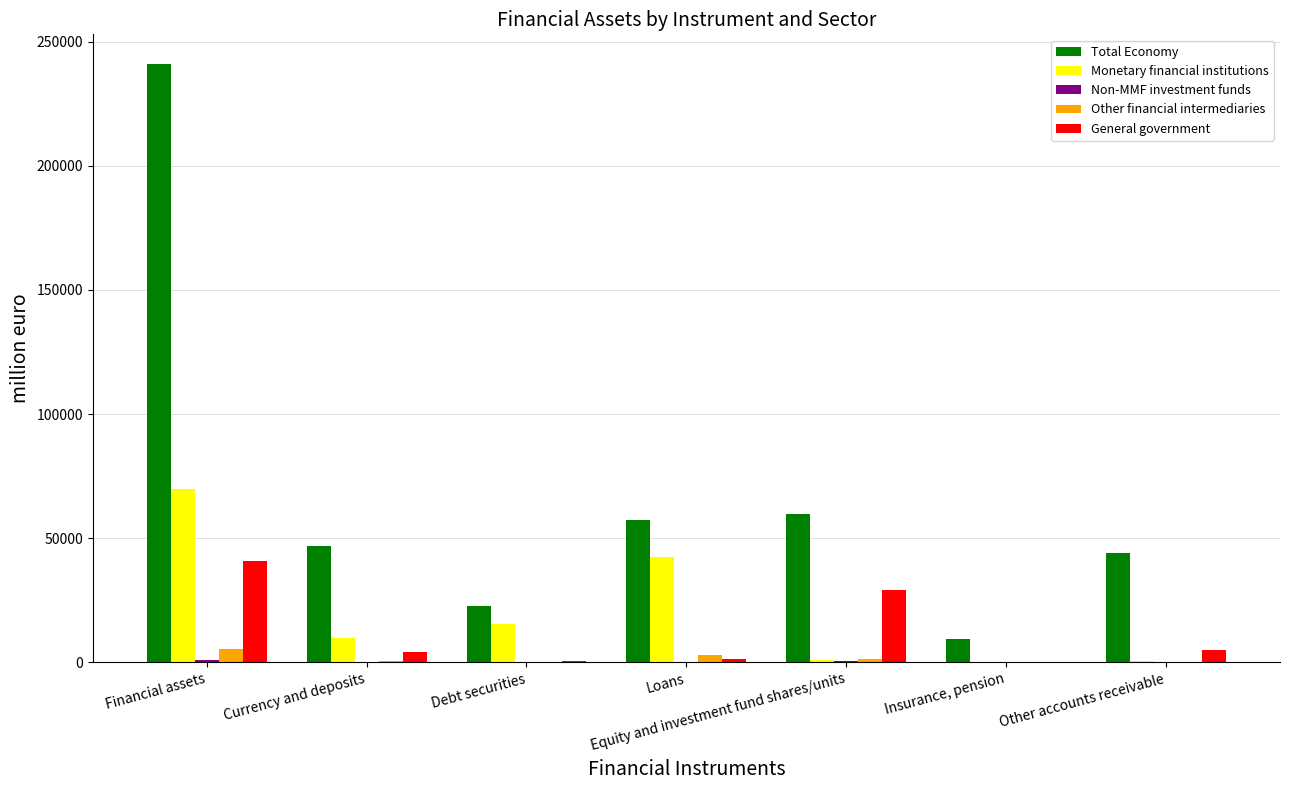

At which category does the chart reach its peak across all series?

Financial assets